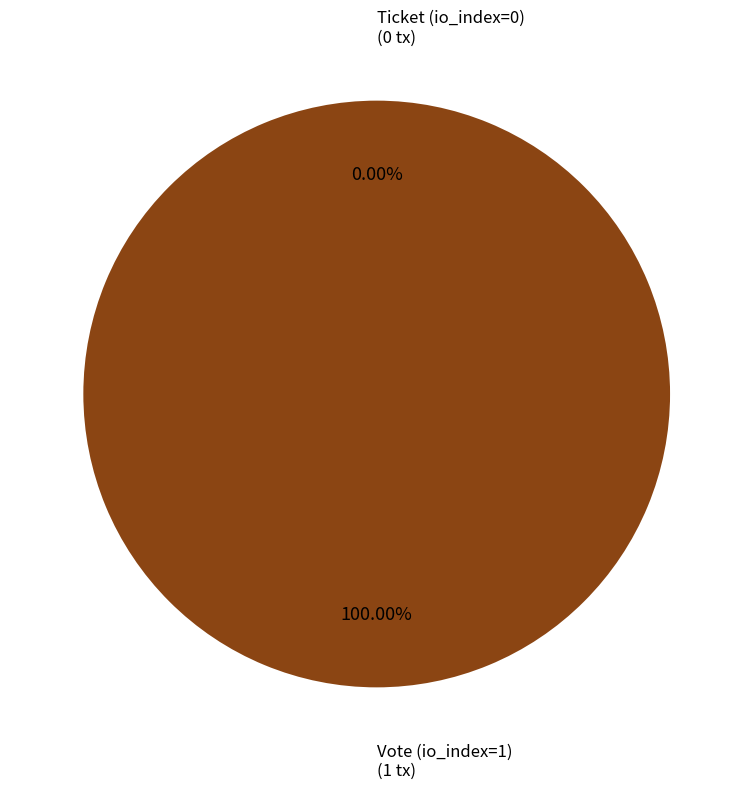

Which slice is the largest?

Vote (io_index=1)